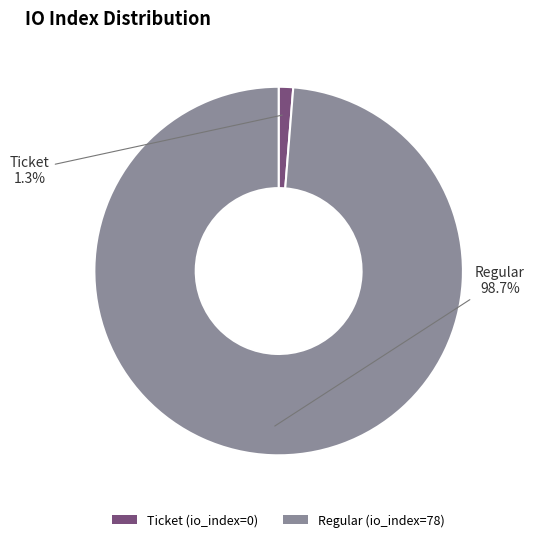

What is the largest slice in the pie chart?

Regular (io_index=78)